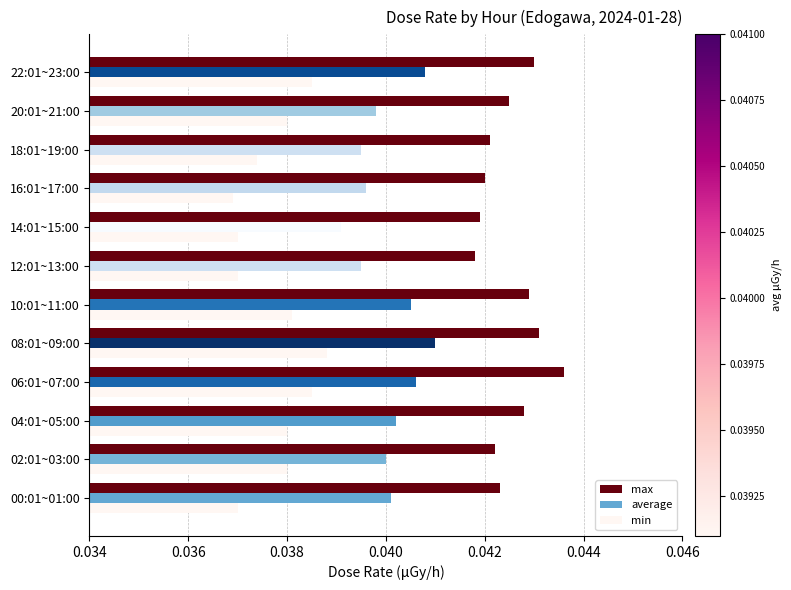

Rank the categories by max value from lowest to highest.

12:01~13:00, 14:01~15:00, 16:01~17:00, 18:01~19:00, 02:01~03:00, 00:01~01:00, 20:01~21:00, 04:01~05:00, 10:01~11:00, 22:01~23:00, 08:01~09:00, 06:01~07:00